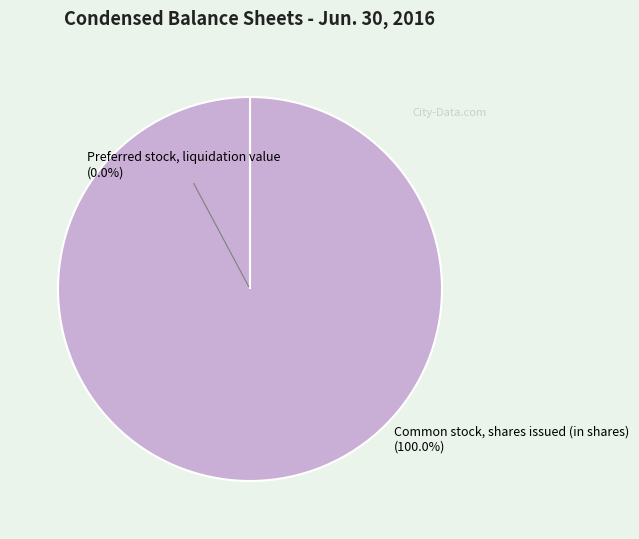

To the nearest percent, what portion does Common stock, shares issued (in shares) represent?

100%